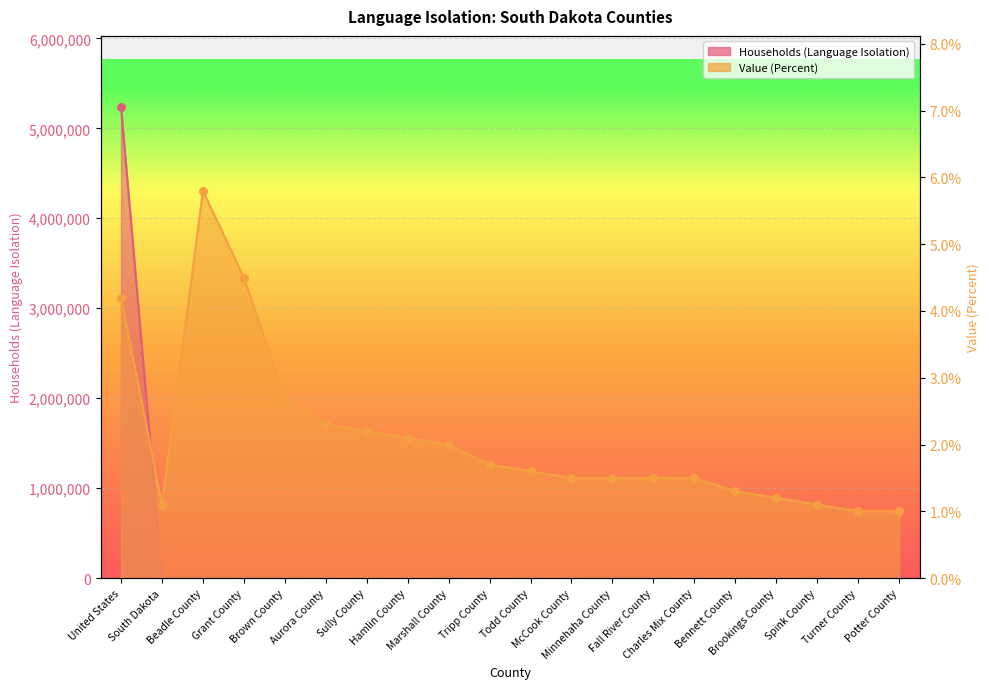

At which category is the sum across all series the highest?

United States